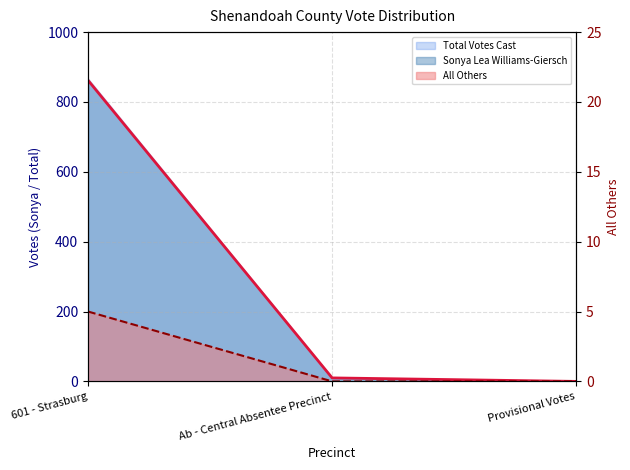

What position from the left is Ab - Central Absentee Precinct?

2